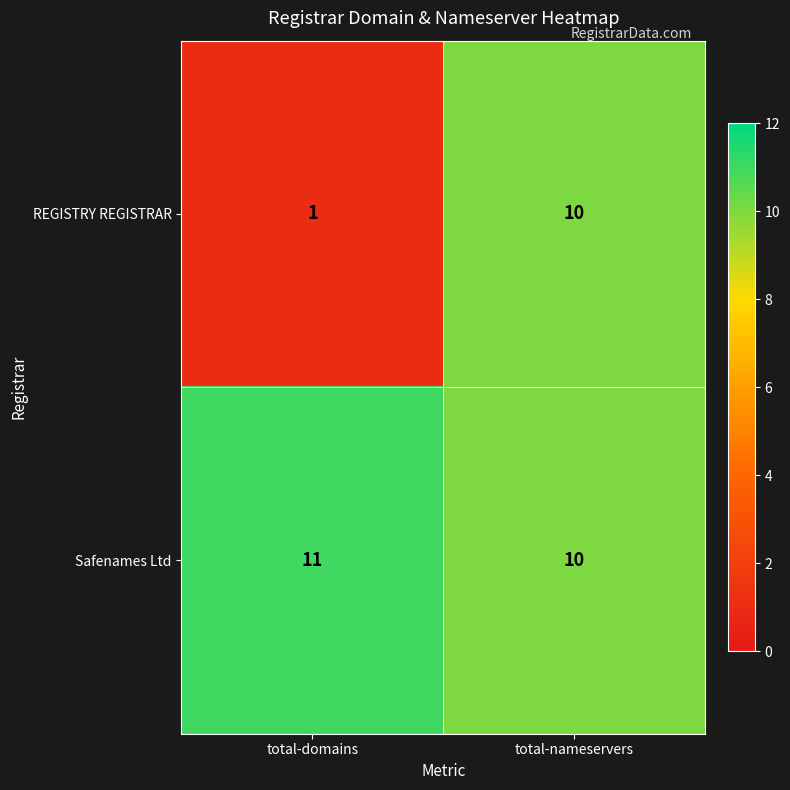

Which category has the lowest value in the Safenames Ltd series?

total-nameservers